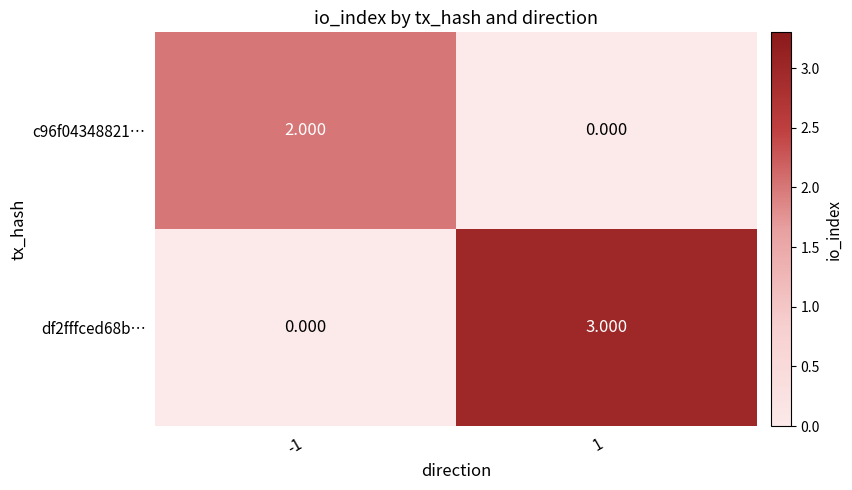

Is the value of df2fffced68b… at -1 greater than the value of c96f04348821… at -1?

No